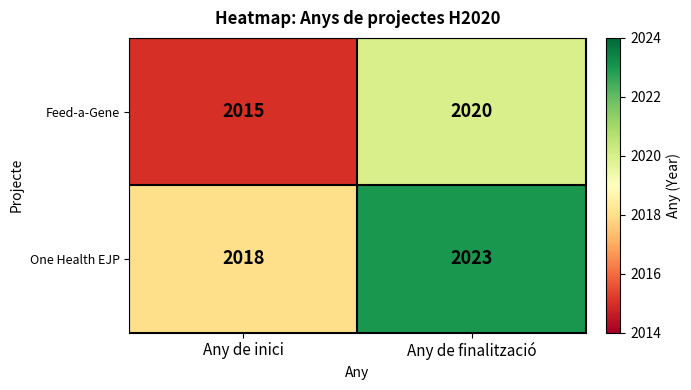

At which category is the sum across all series the highest?

Any de finalització